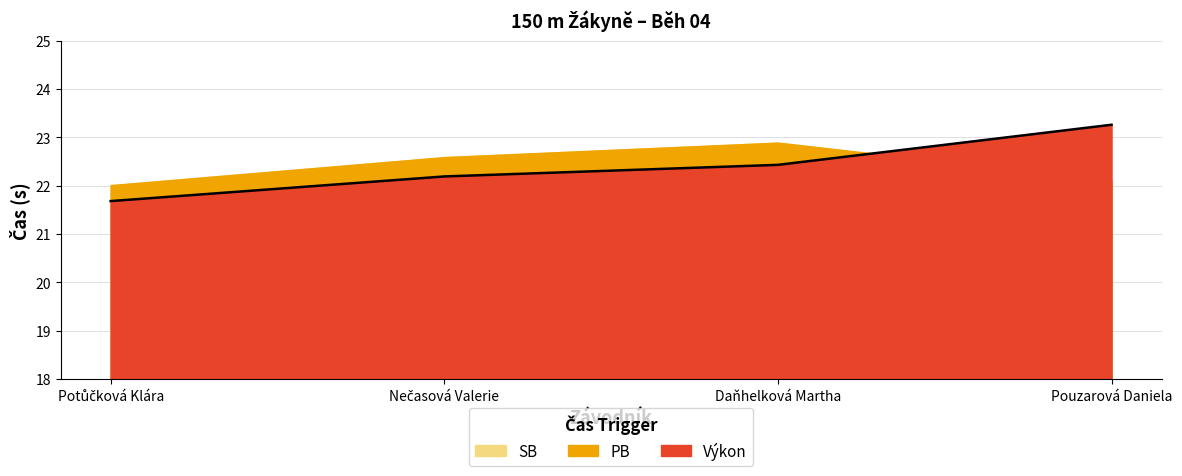

What is the sum of the PB values at Potůčková Klára and Daňhelková Martha?

44.9